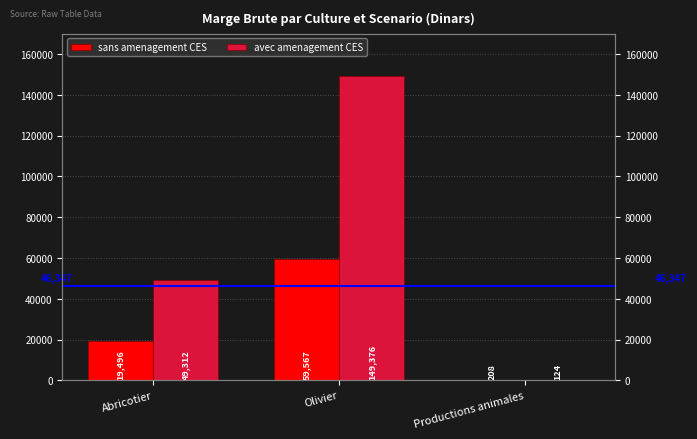

What is the sum of the sans amenagement CES values at Abricotier and Olivier?

79063.1